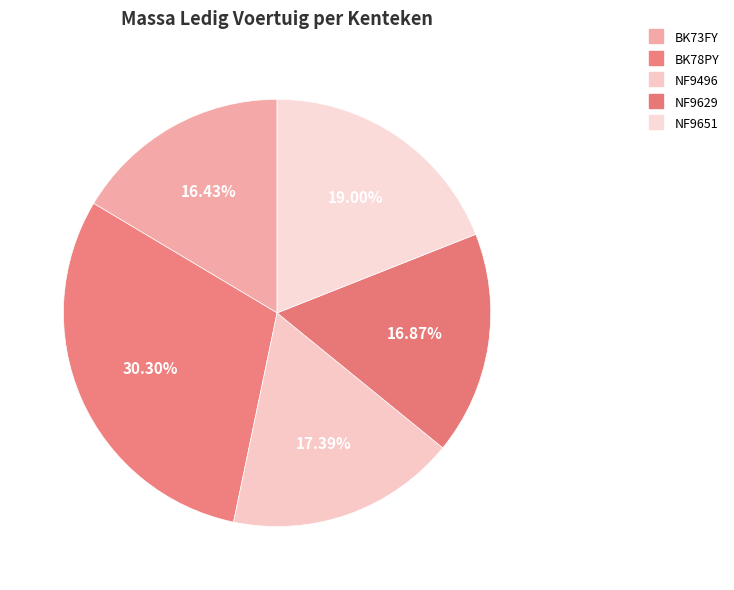

Does NF9629 account for over 50% of the chart?

No